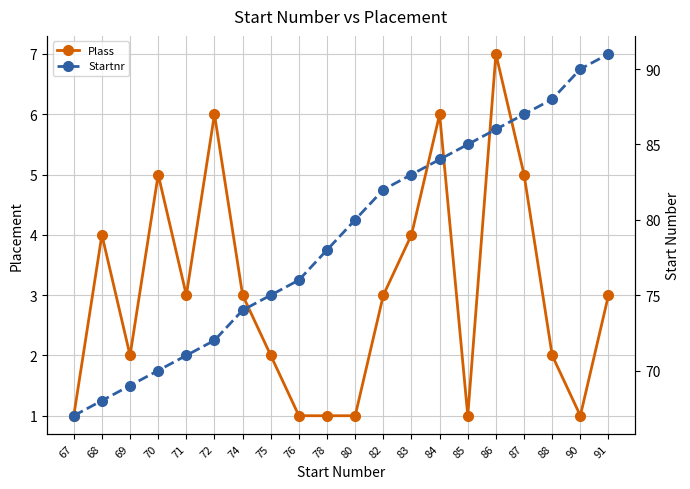

At which category does Plass reach its first local valley?

69